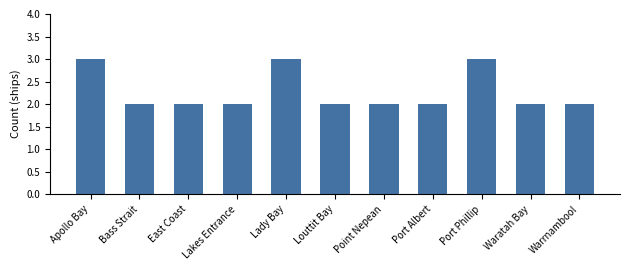

What is the sum of all values?

25